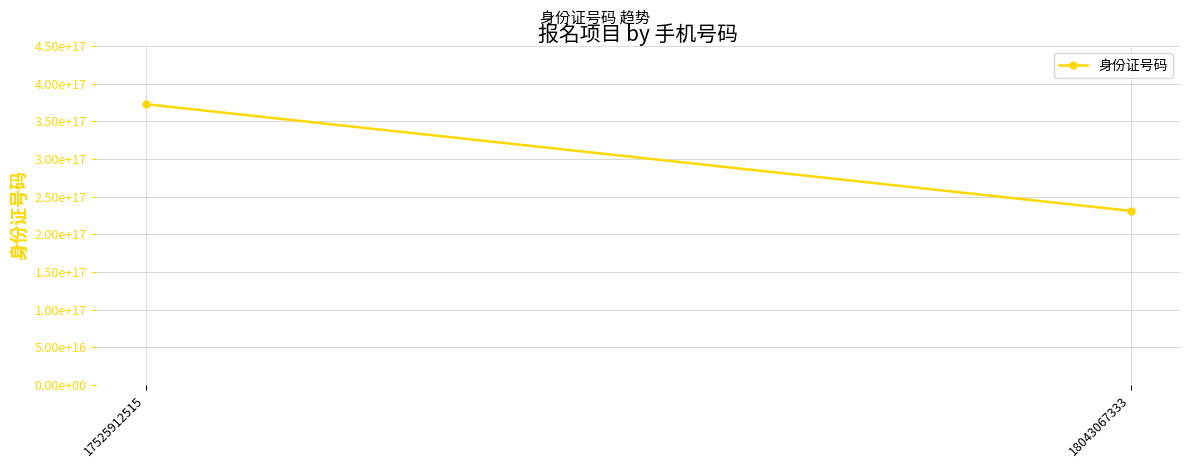

List the labels in order of value, smallest first.

18043067333, 17525912515